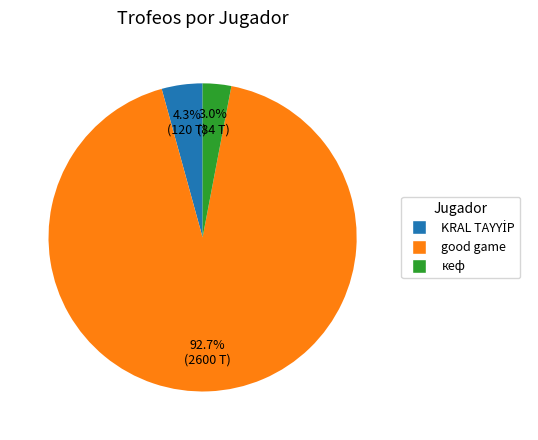

Do good game and кеф together represent more than half of the pie?

Yes